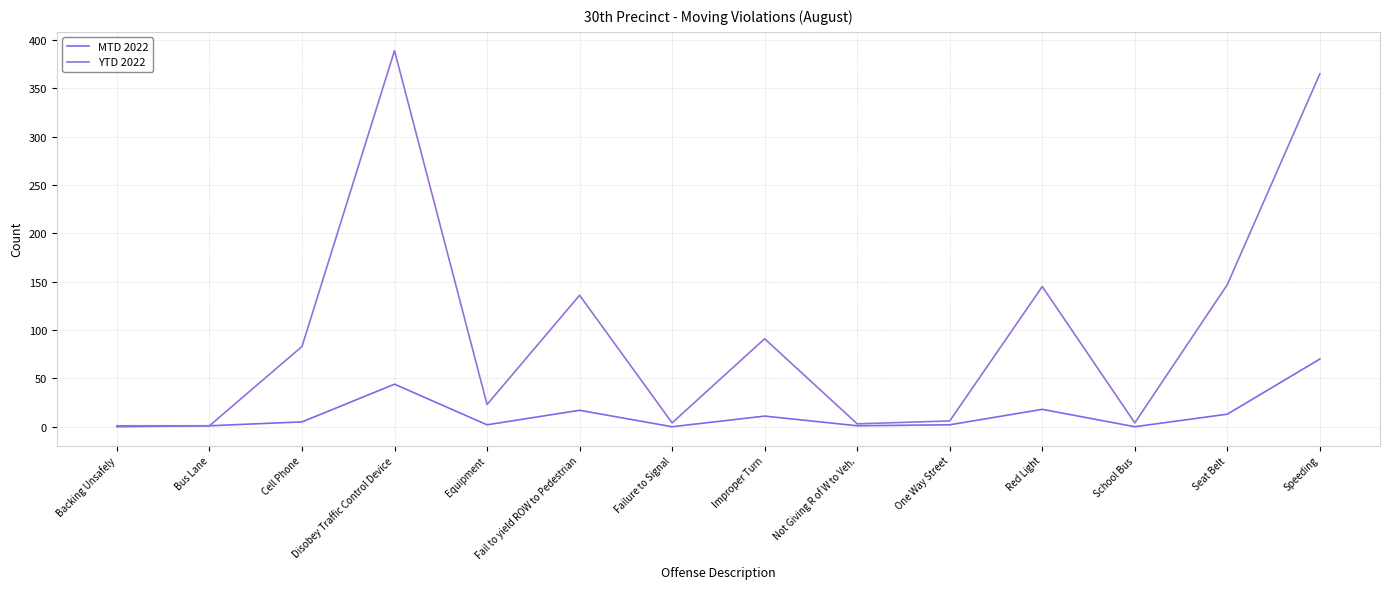

True or false: MTD 2022 has more than 0 interior local peaks.

True